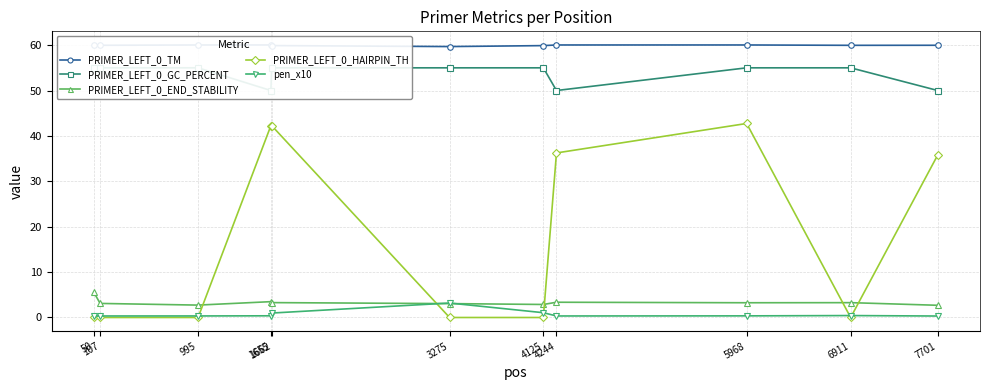

Is it true that pen_x10 equals 0.5 at 50?

False